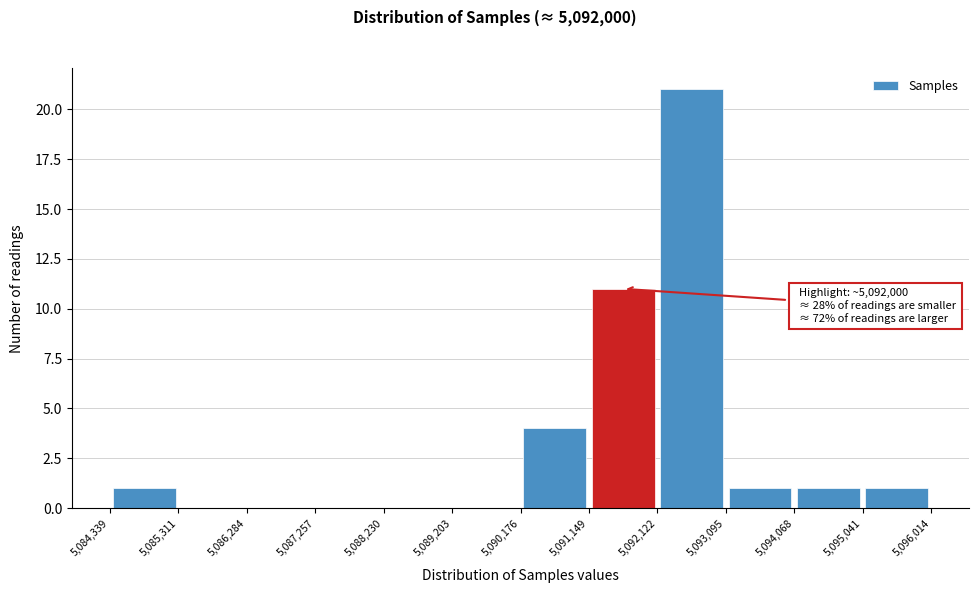

Over which range of the x-axis is the bar tallest?

5,092,122 to 5,093,095